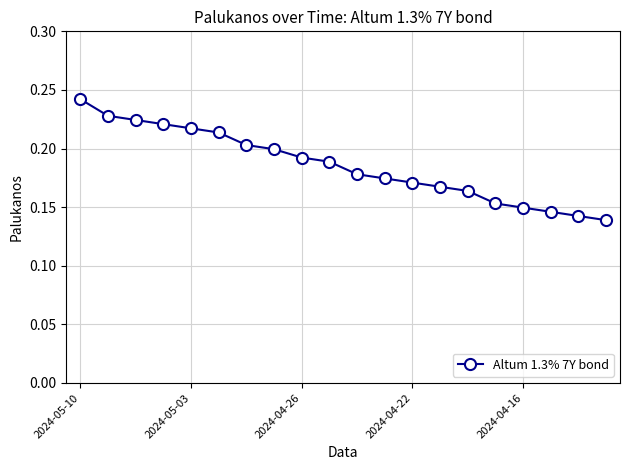

How many values are between 0 and 1?

20